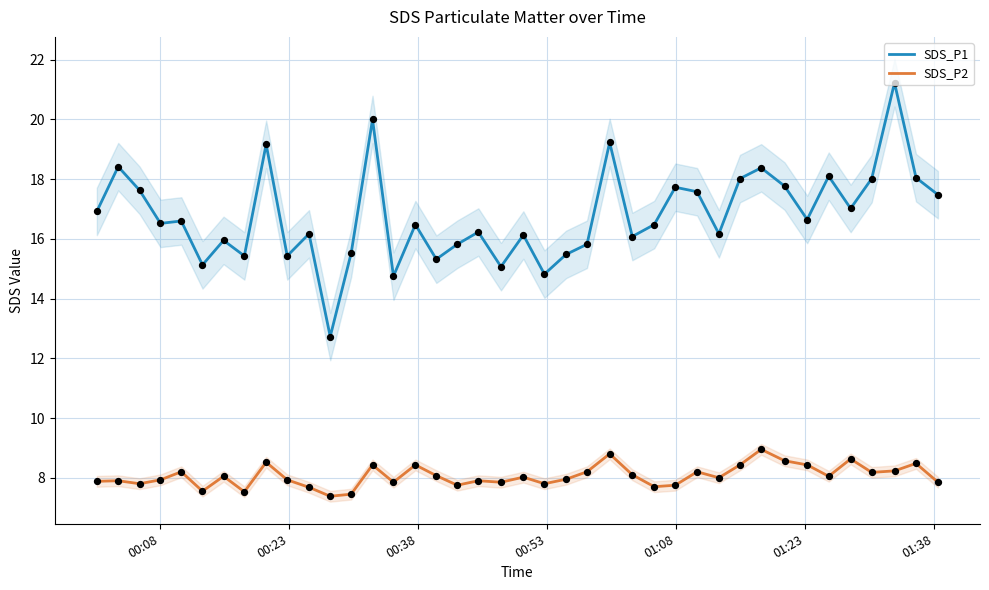

Which series has the widest spread of Y values?

SDS_P1